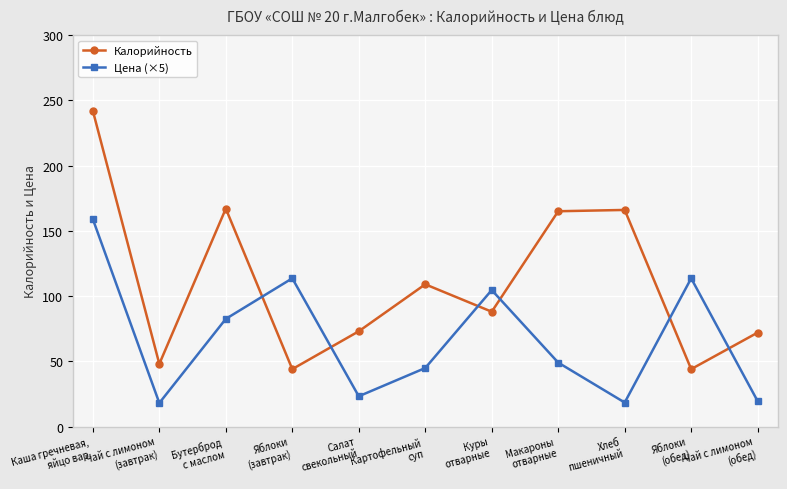

Rank the series by their average value, from lowest to highest.

Цена (×5), Калорийность